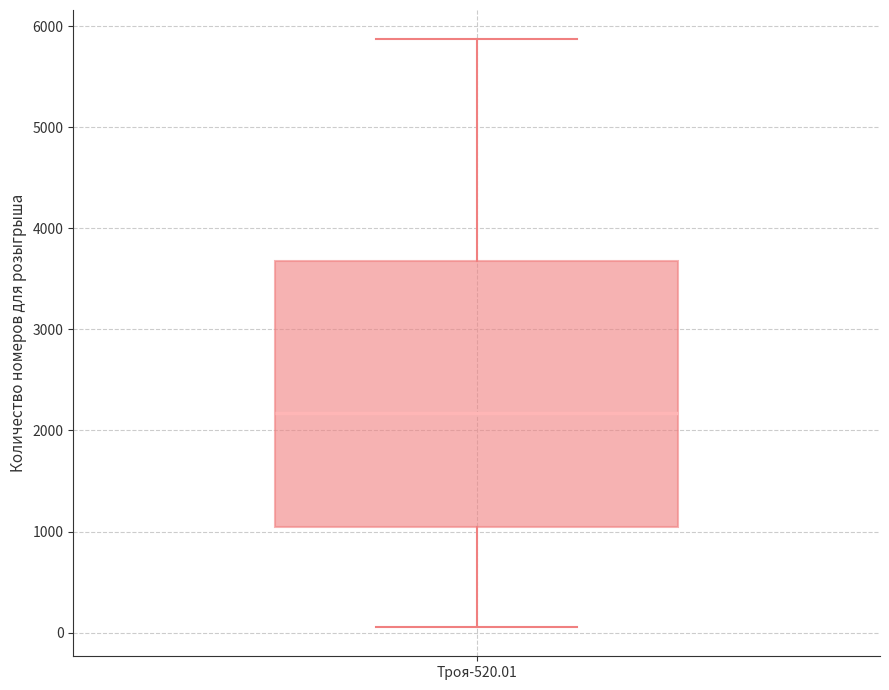

Where does the median line of the box for Троя-520.01 sit on the y-axis? The values are not printed on the chart, so give them approximately, as read against the axis.

2200